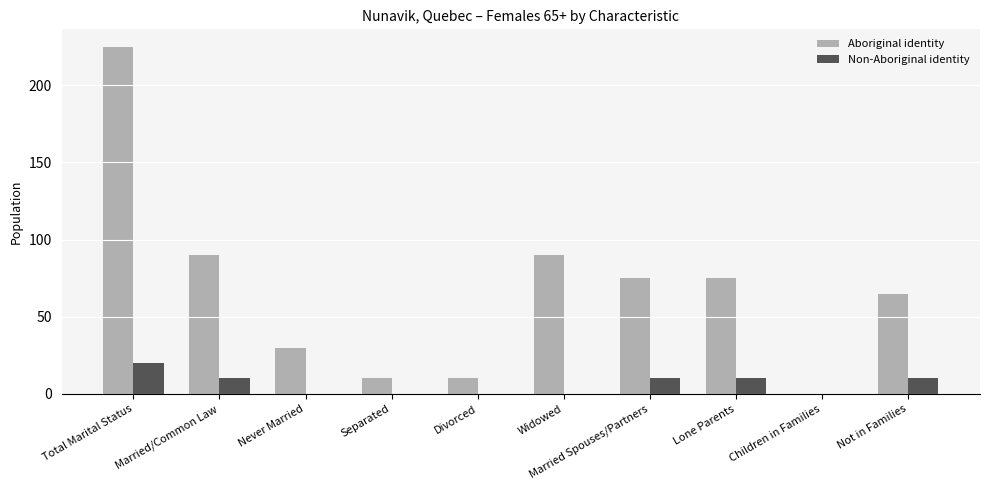

What value does the Aboriginal identity series have at Married/Common Law?

90